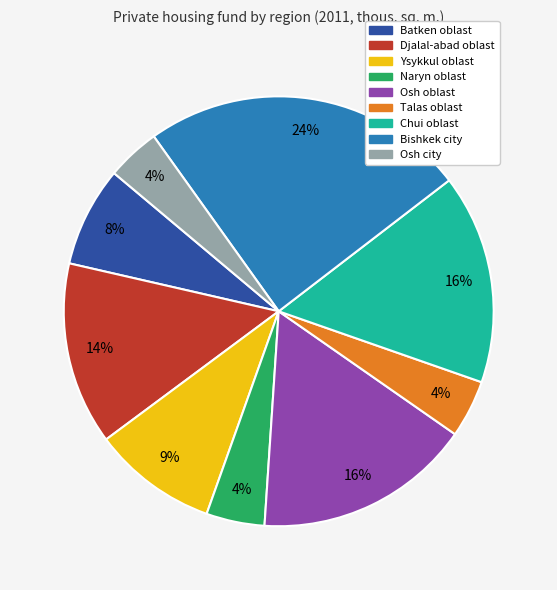

Combined, do Bishkek city and Djalal-abad oblast account for over 50%?

No